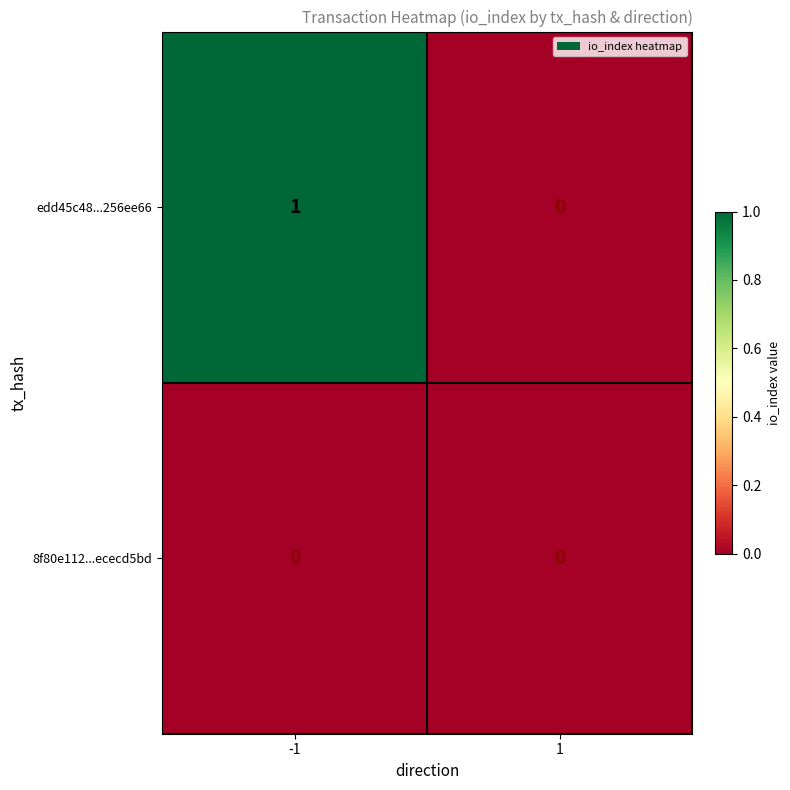

List the series in order of their overall mean, lowest first.

8f80e112...ececd5bd, edd45c48...256ee66